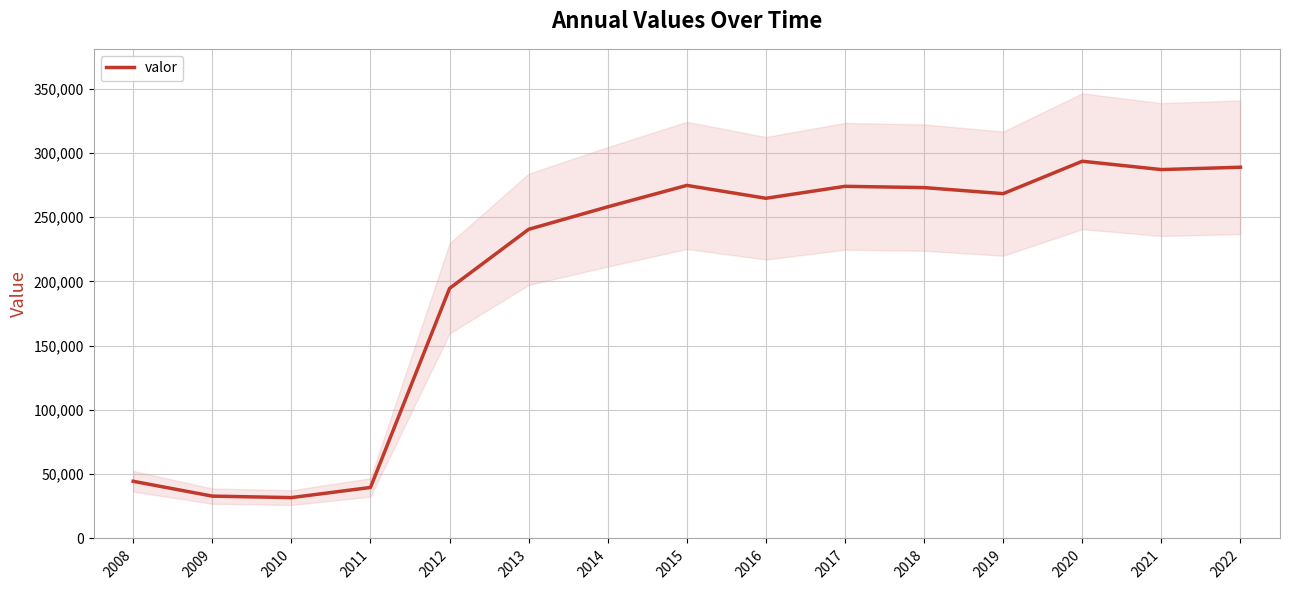

What is the difference between the maximum and minimum values?

261796